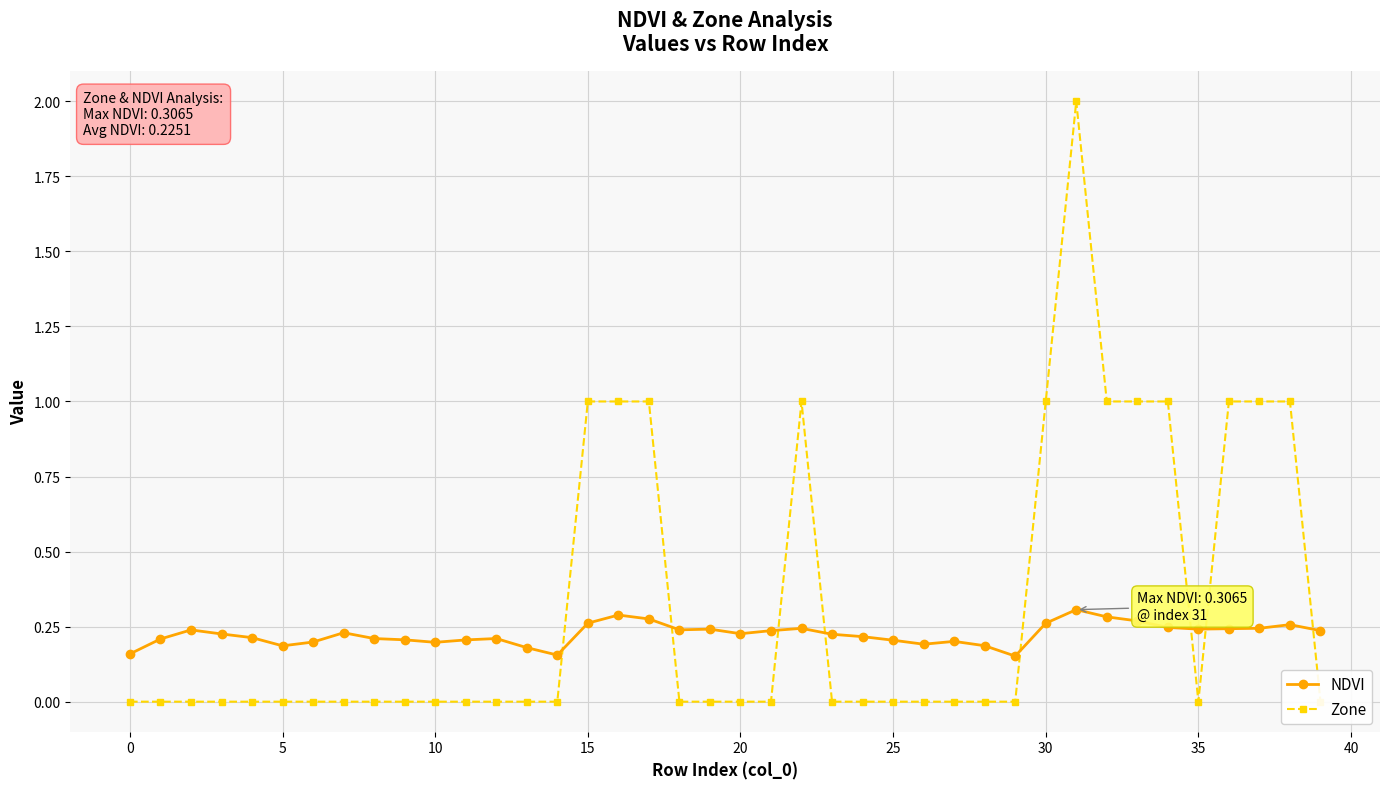

How many NDVI values are between 0 and 1?

40